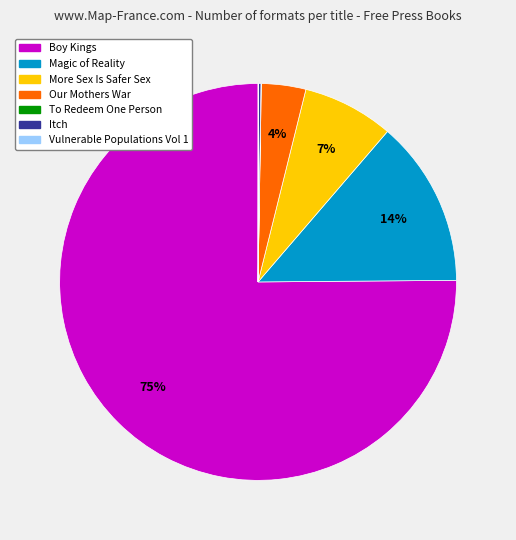

Is Boy Kings the majority of the pie?

Yes